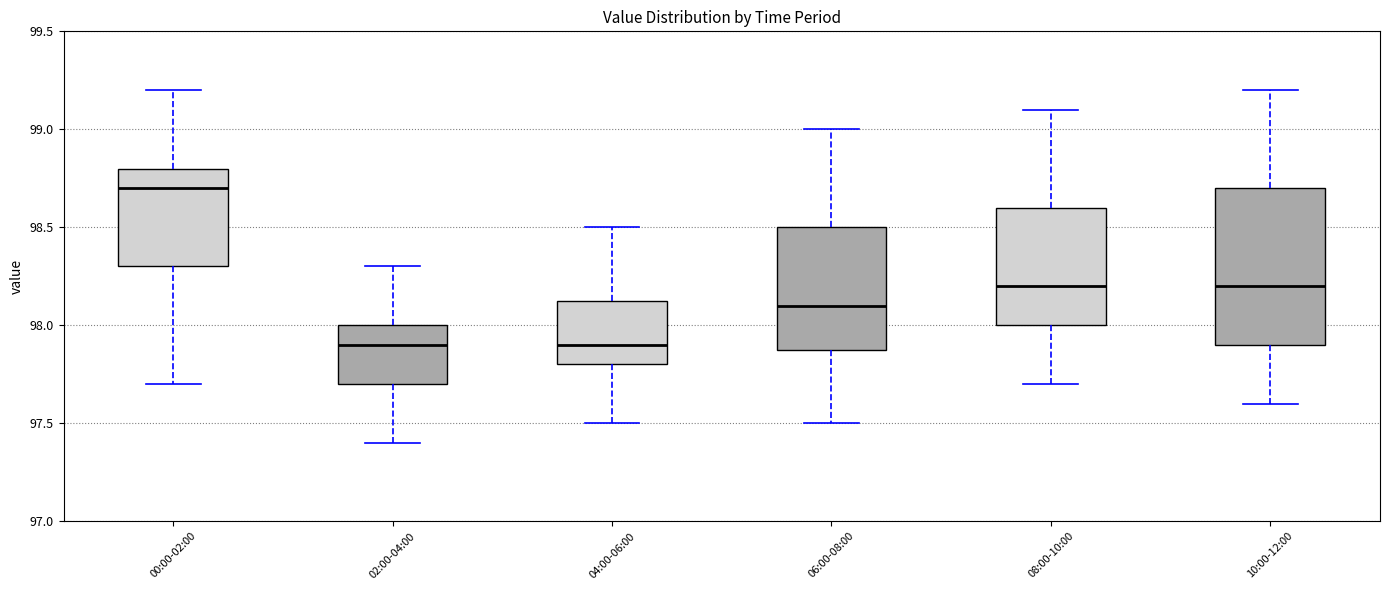

Which box is the tallest, from its lower edge to its upper edge?

10:00-12:00